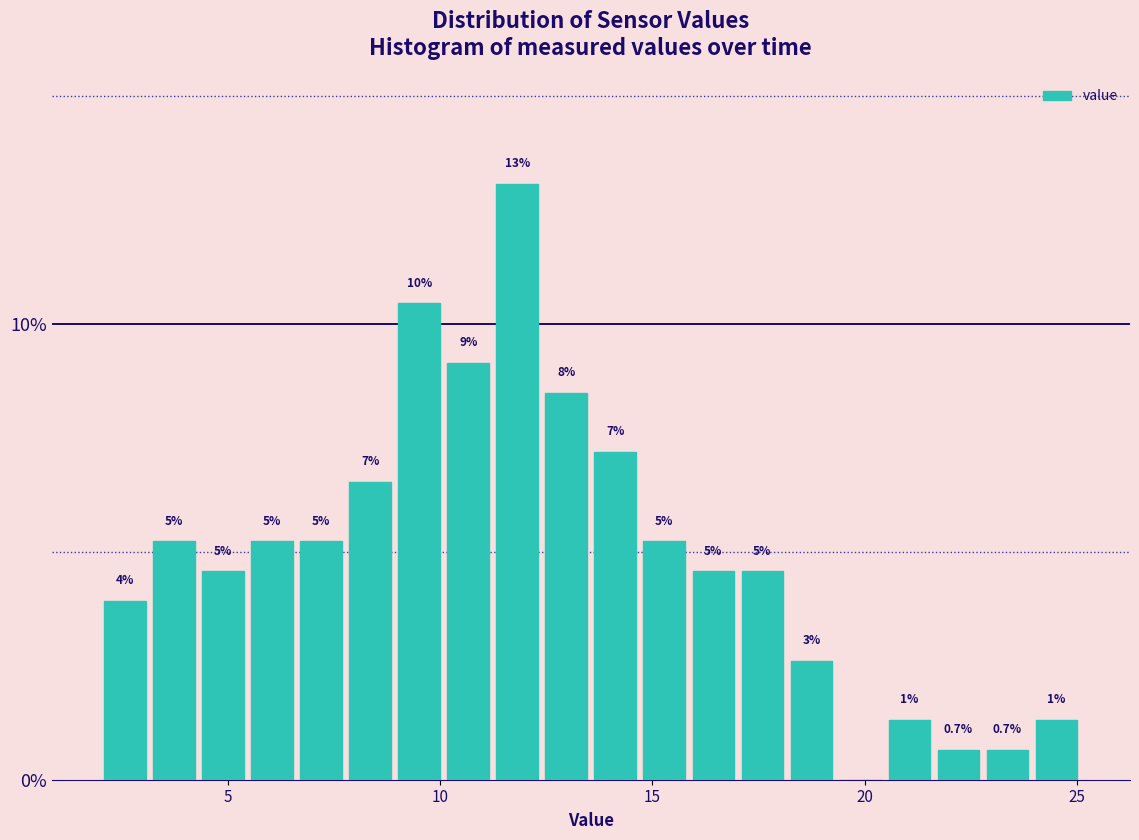

Read against the x-axis, roughly where is the centre of the tallest bar?

12.0